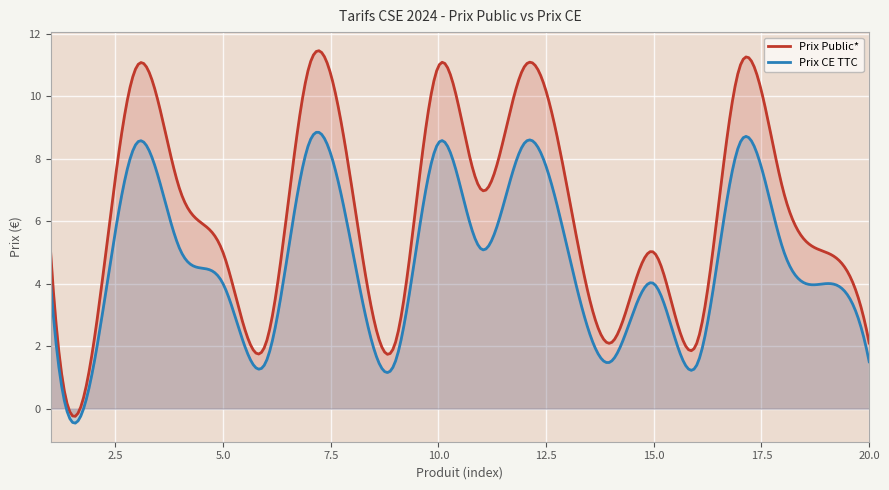

True or false: Prix Public* and Prix CE TTC intersect in this chart.

False